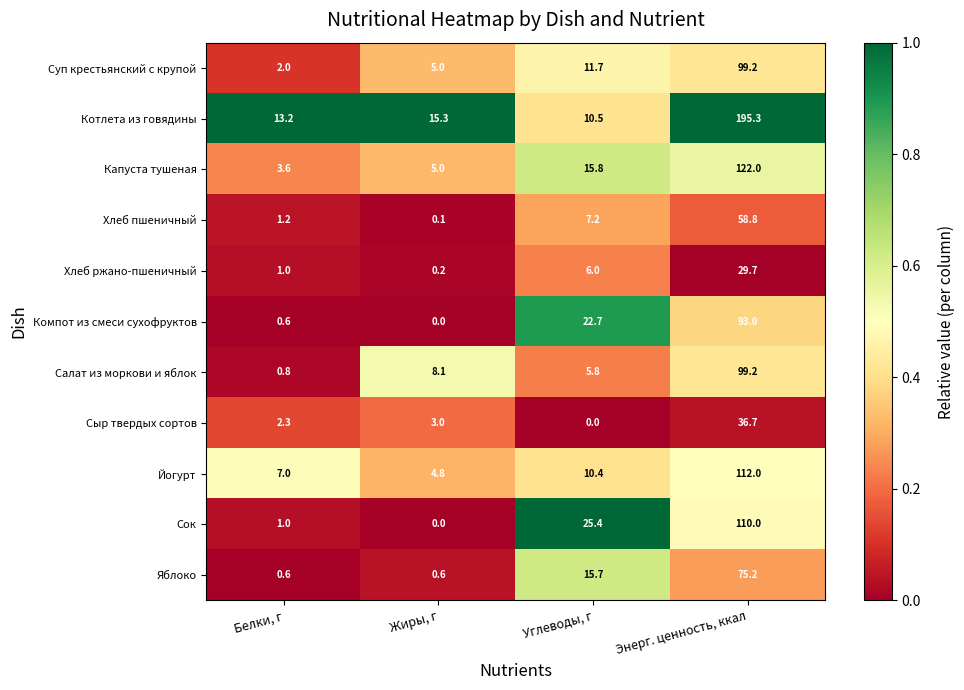

Is it true that Йогурт equals 6.4 at Углеводы, г?

False